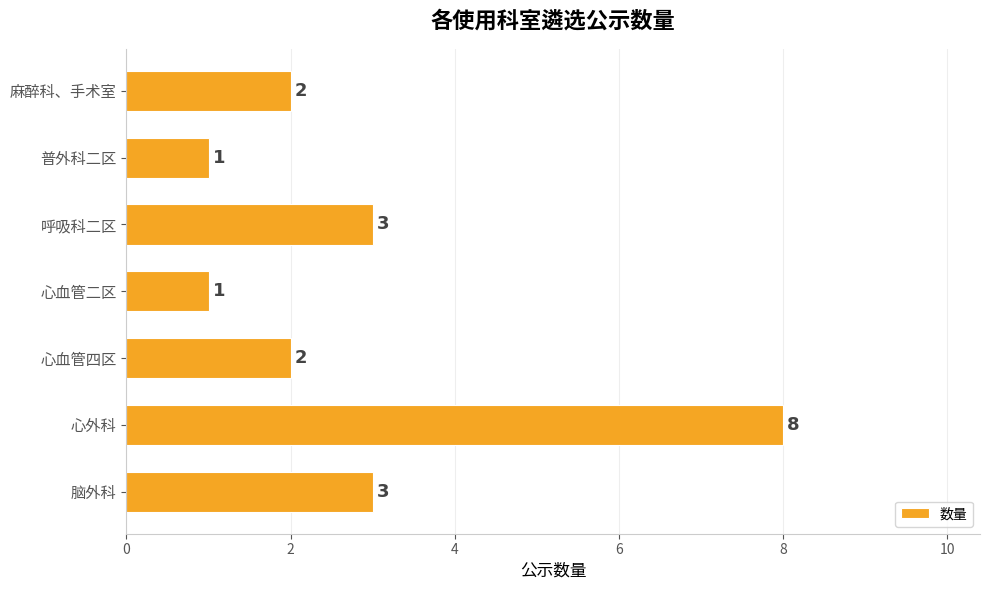

Does the chart contain stacked bars?

No